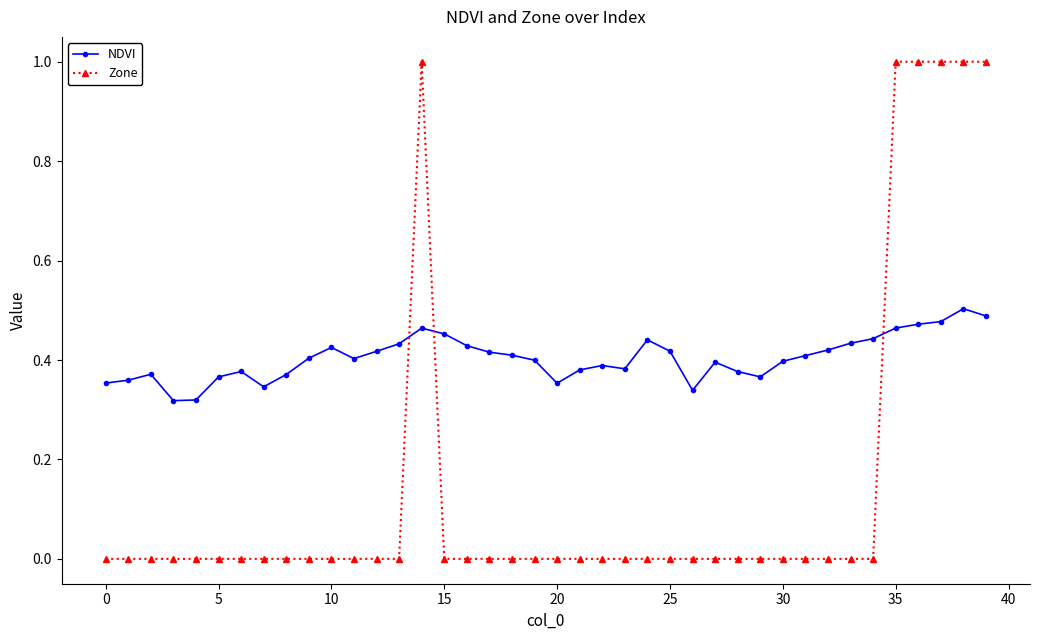

Rank the series by their average value, from highest to lowest.

NDVI, Zone